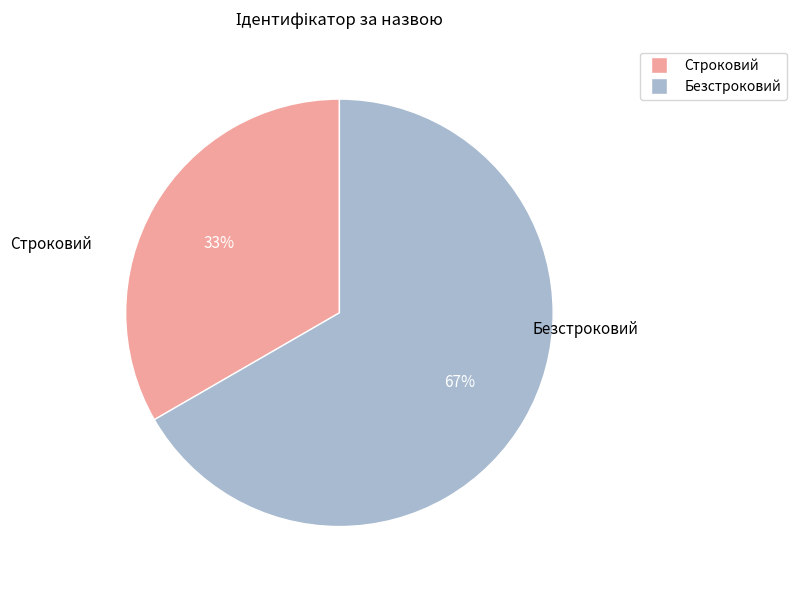

Rank the categories by value from lowest to highest.

Строковий, Безстроковий